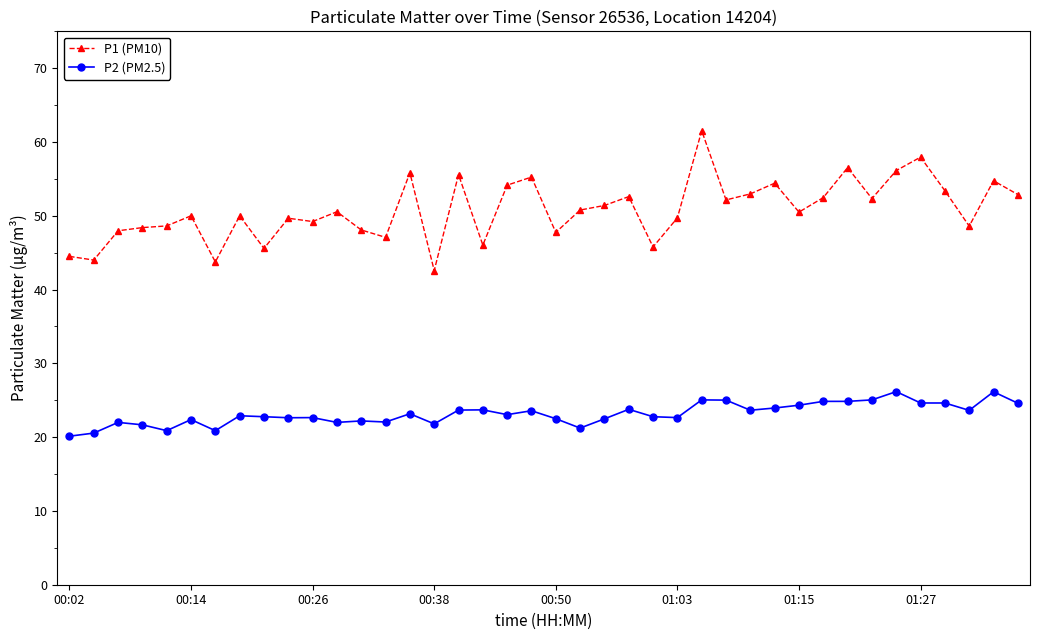

What is the minimum value shown in the chart?

20.1